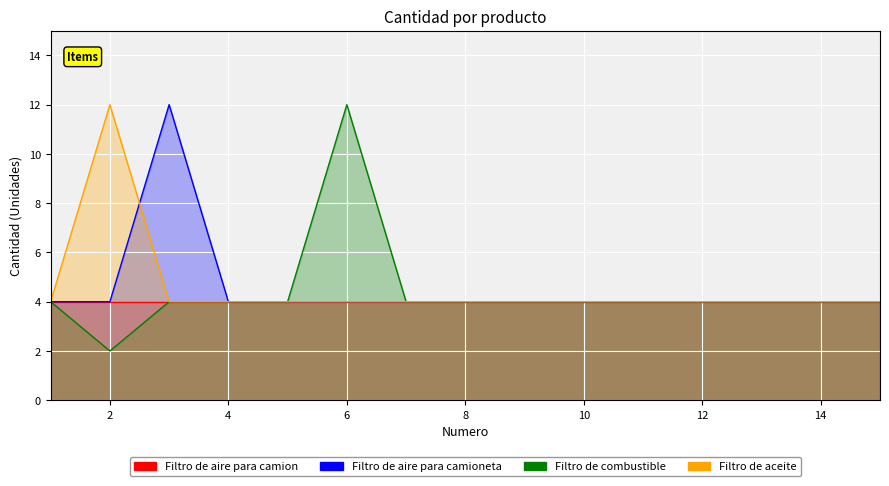

How many values in the Filtro de combustible series are below 4?

1